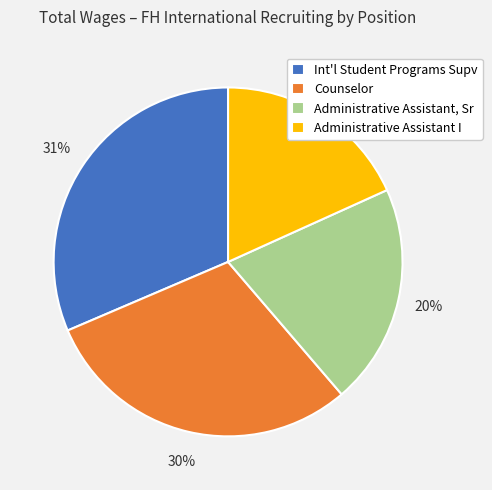

To the nearest percent, what is the average slice percentage?

25%